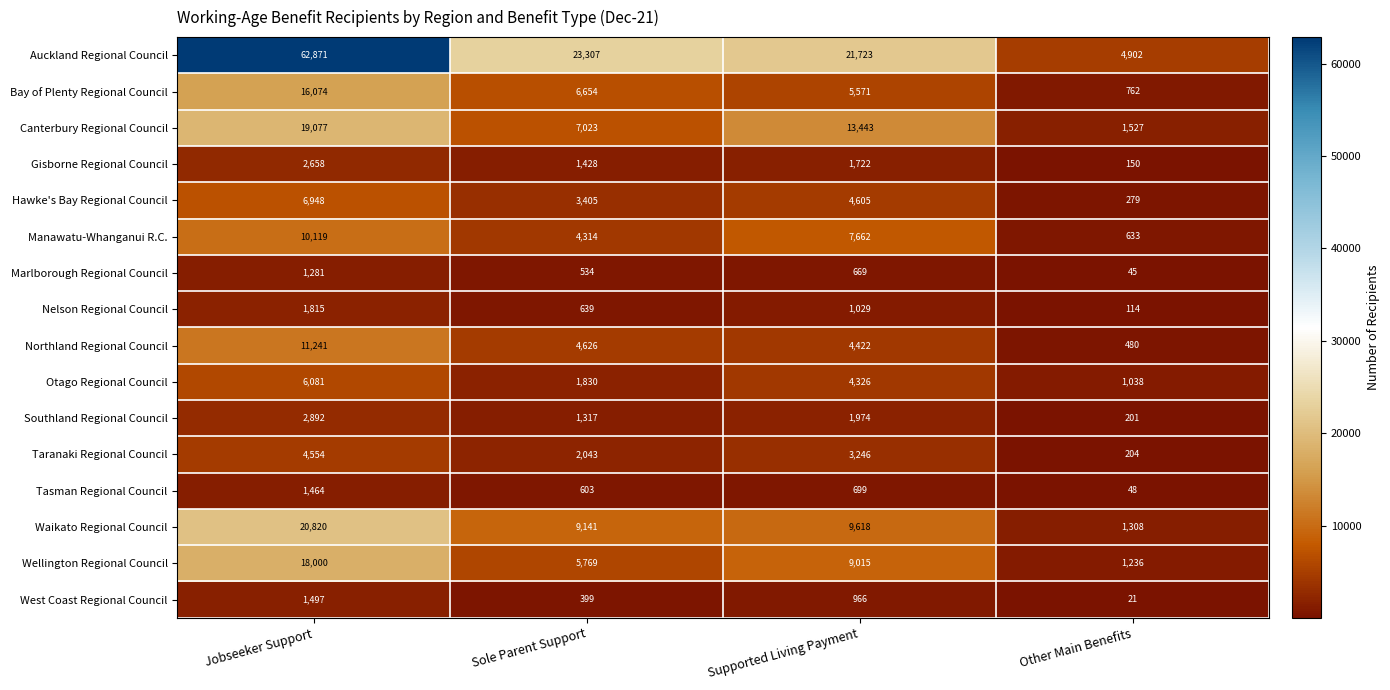

What is the average value of the Hawke's Bay Regional Council series?

3809